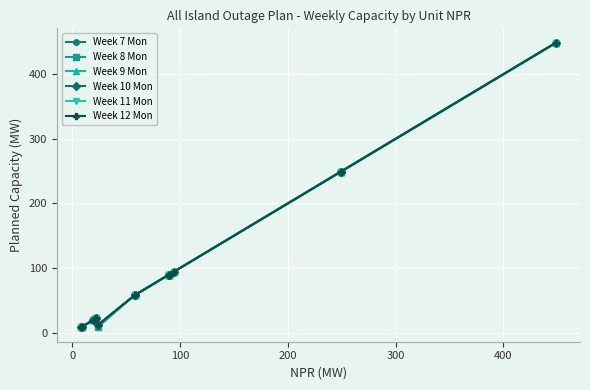

How many interior local peaks does the Week 12 Mon series have?

1